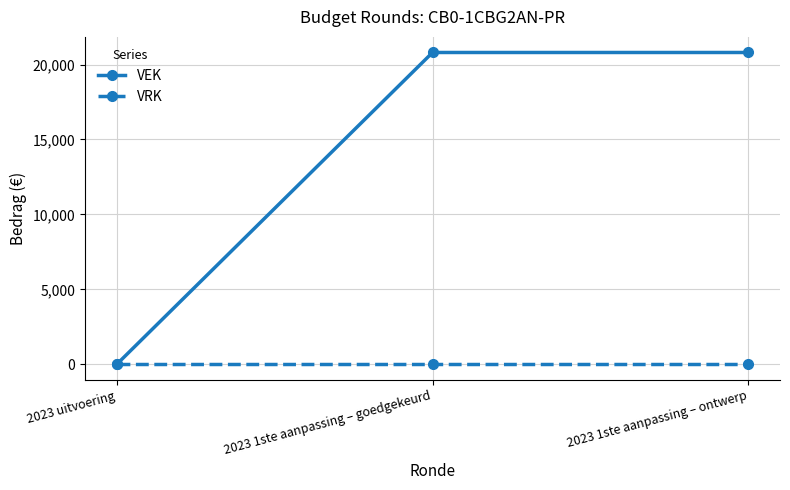

How many data points does each series have?

3